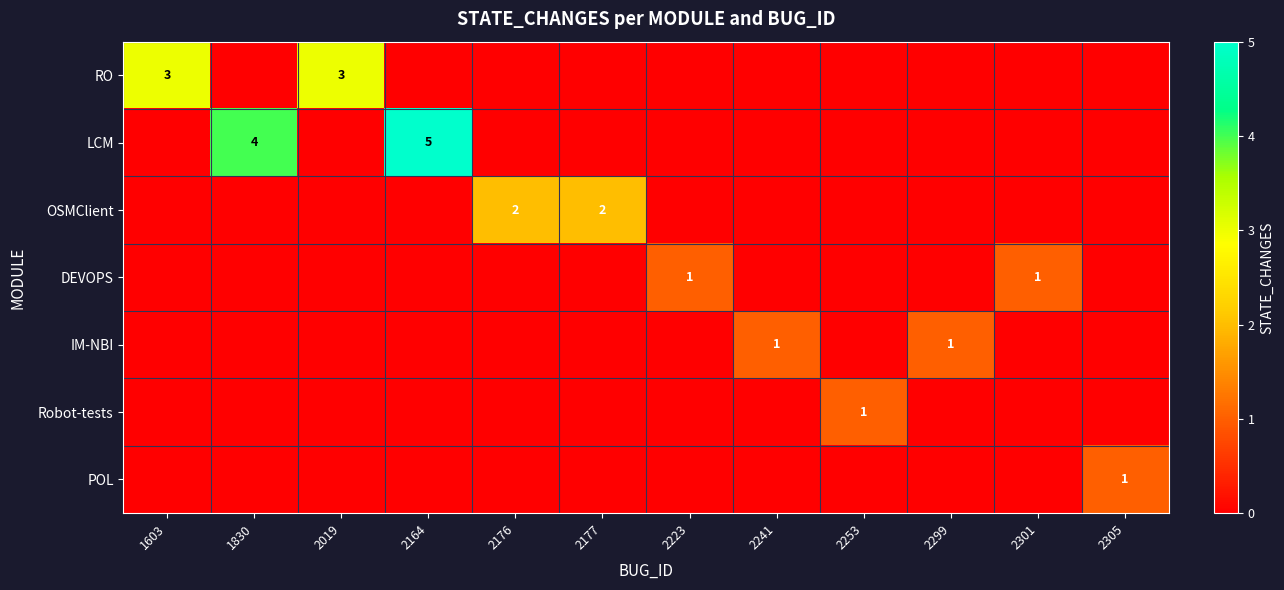

Count the number of data series in this chart.

7